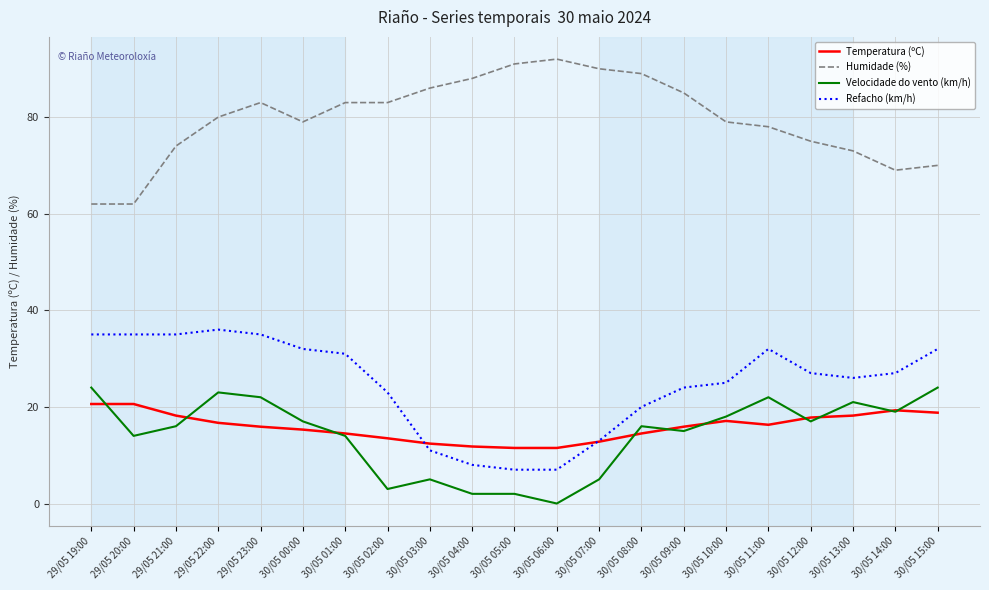

The value of Humidade (%) at 29/05 20:00 is 110.7. True or false?

False